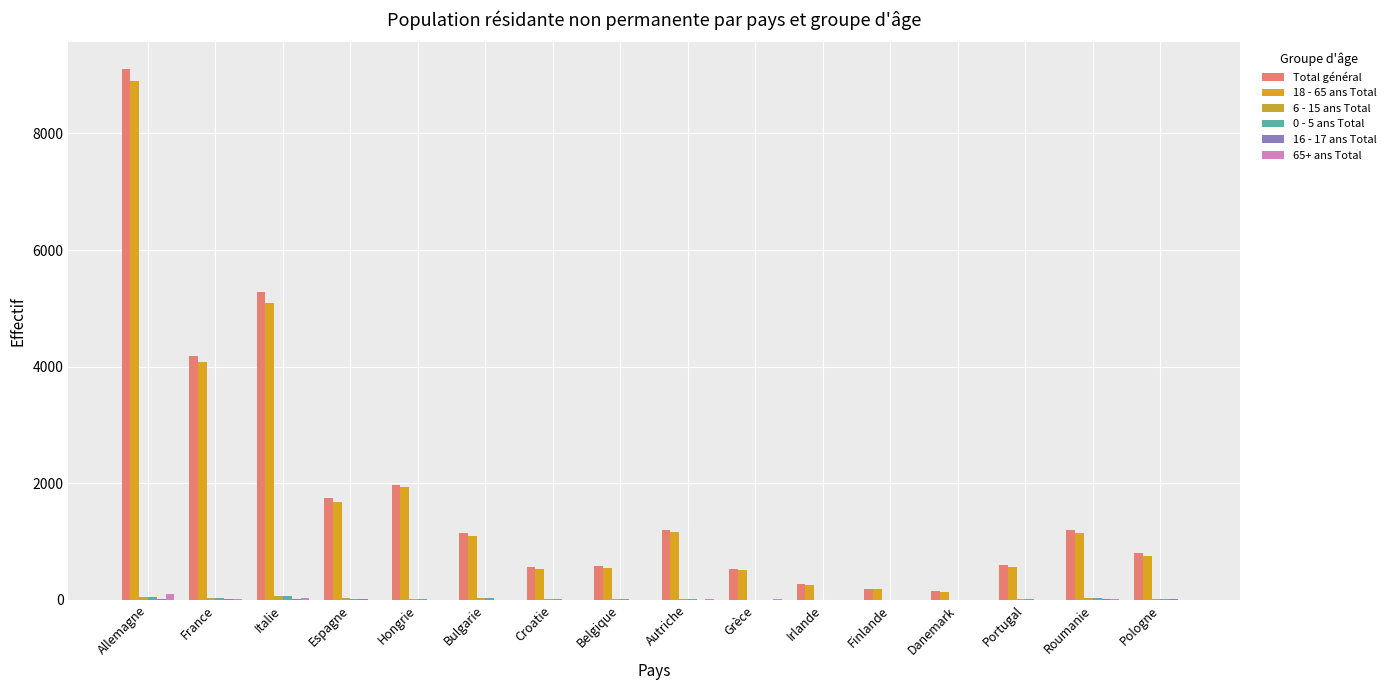

Are the bars grouped side by side (vs. stacked)?

Yes